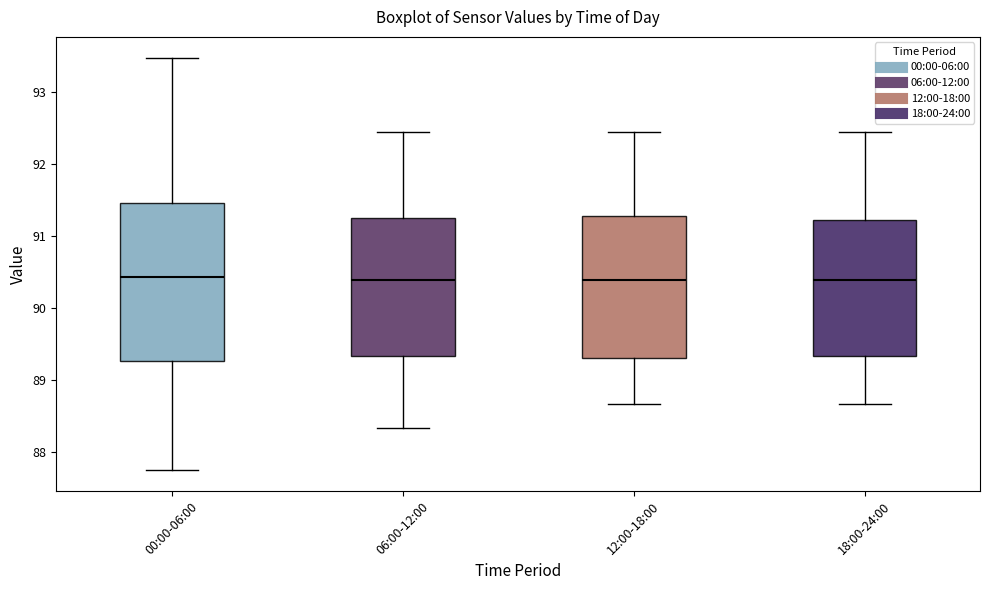

Reading left to right, transcribe this box plot: for each box, give where its median line is, the range the box spans, and where its two whiskers end, as read against the y-axis. The values are not printed on the chart, so give them approximately, as read against the axis.

00:00-06:00: median 90.4, box 89.3 to 91.5, whiskers 87.8 to 93.5
06:00-12:00: median 90.4, box 89.3 to 91.3, whiskers 88.3 to 92.5
12:00-18:00: median 90.4, box 89.3 to 91.3, whiskers 88.7 to 92.5
18:00-24:00: median 90.4, box 89.3 to 91.2, whiskers 88.7 to 92.5